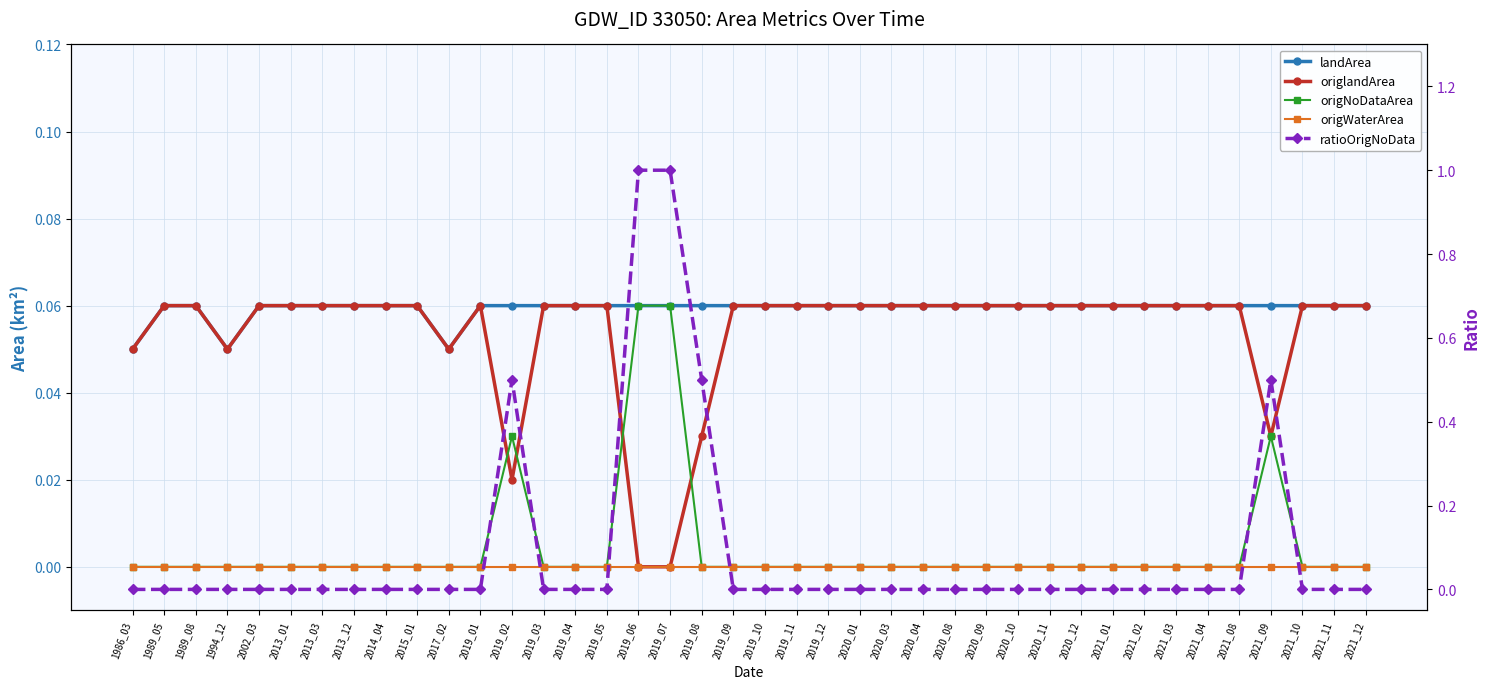

True or false: landArea and origNoDataArea intersect in this chart.

False